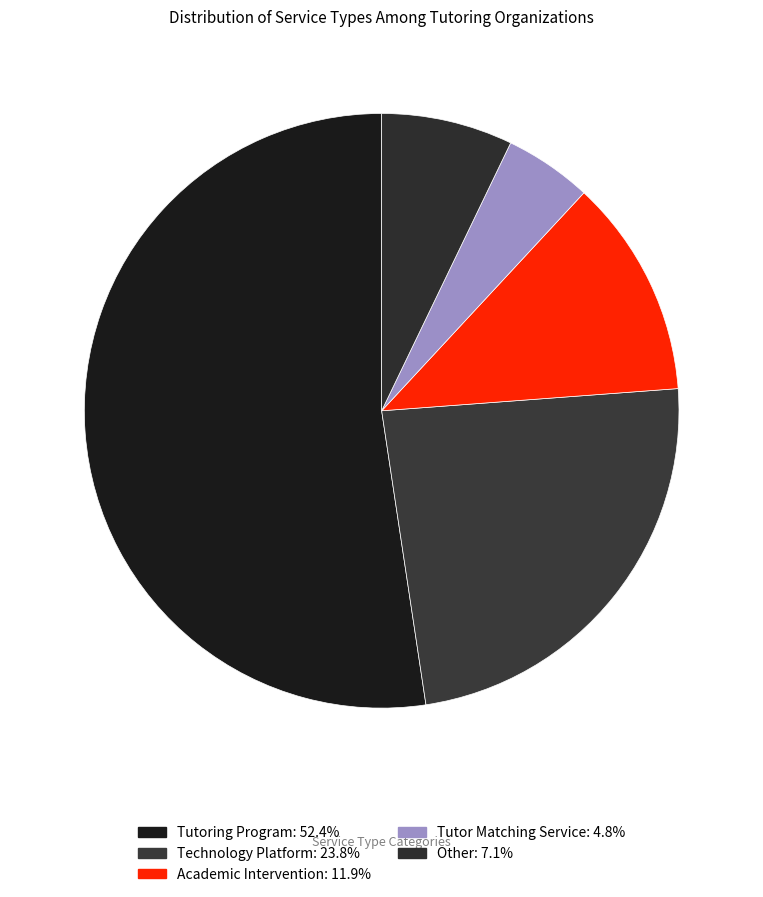

How many slices are in this pie chart?

5